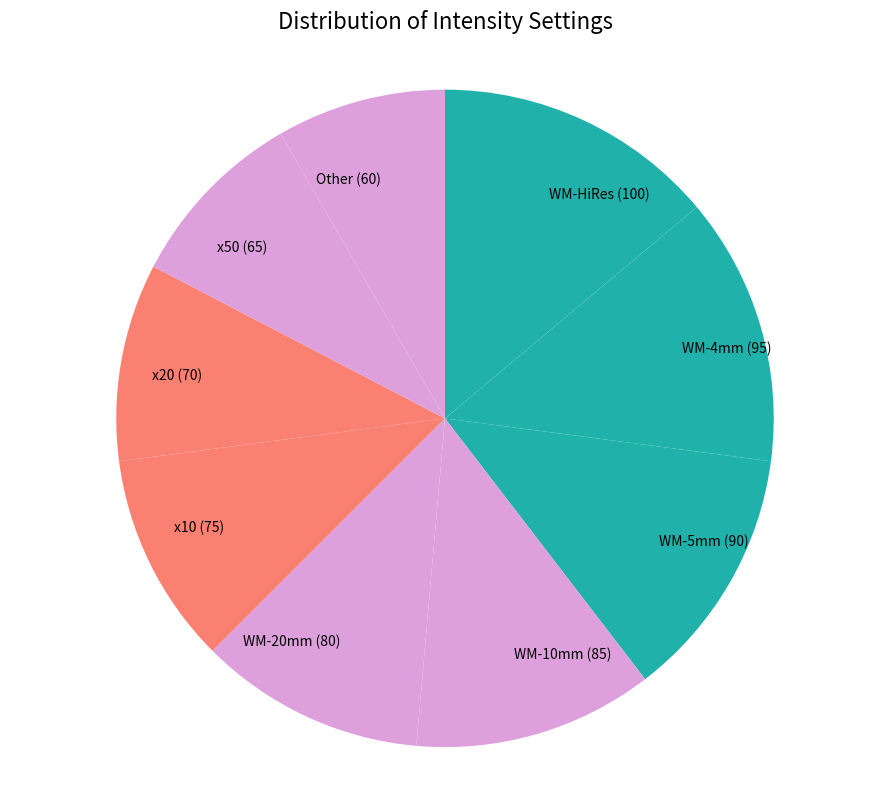

What is the ratio of the value at WM-HiRes (100) to the value at WM-10mm (85)?

1.2